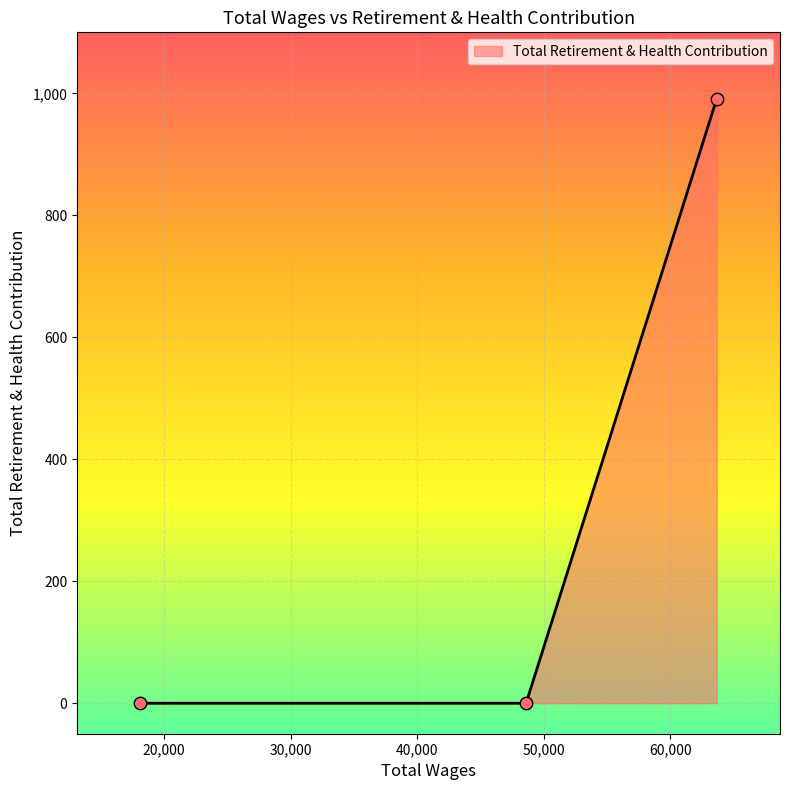

What is the difference between the maximum and minimum values?

991